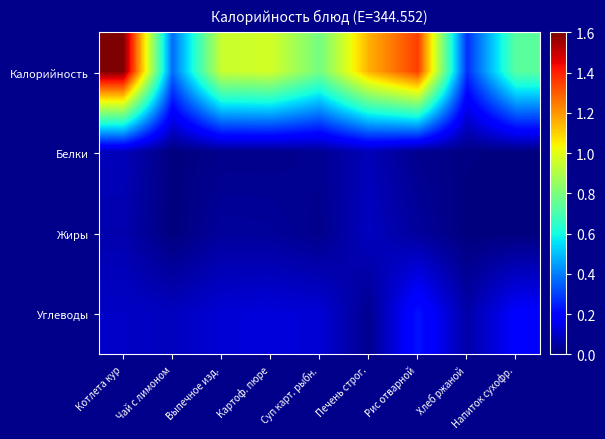

Between Суп карт. рыбн. and Рис отварной, which is larger?

Рис отварной